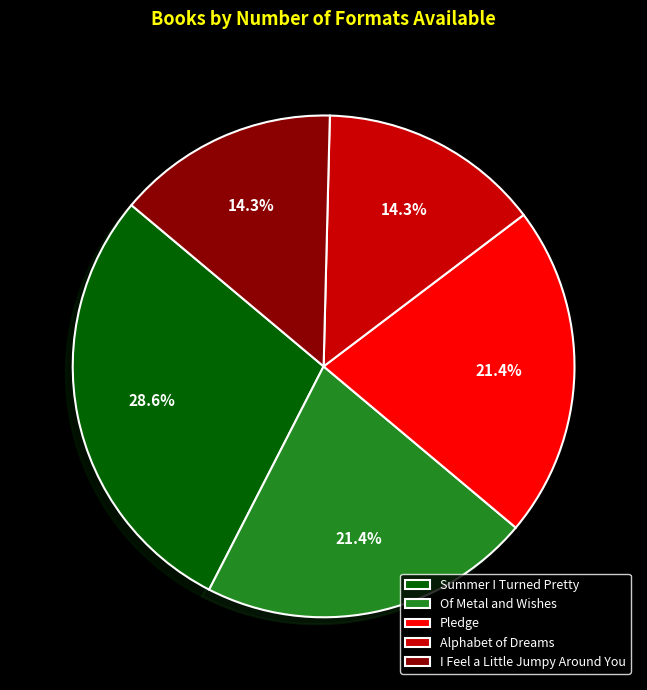

Is there any slice that represents more than half of the pie?

No